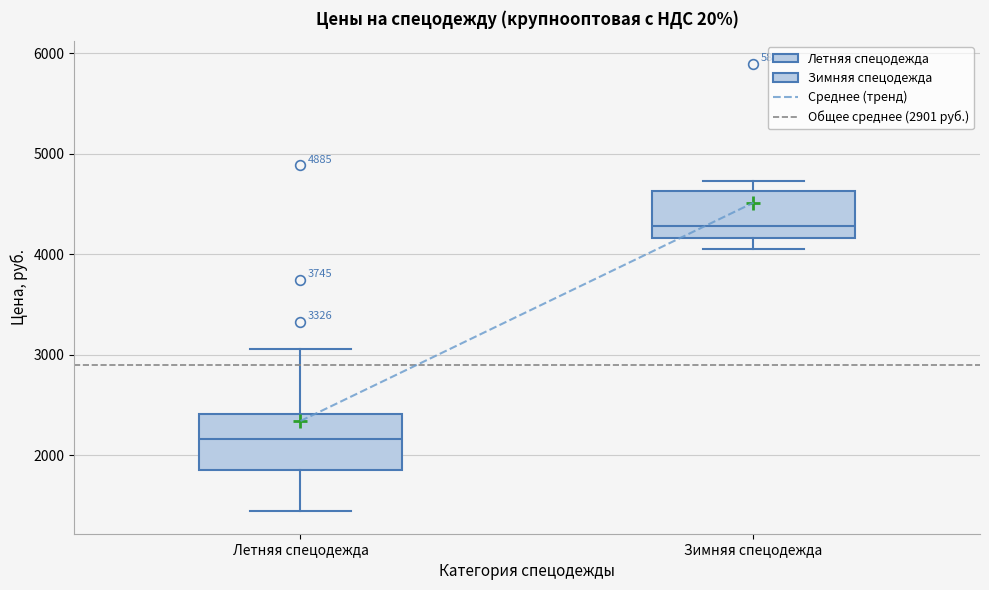

Which box's median line is the highest?

Зимняя спецодежда